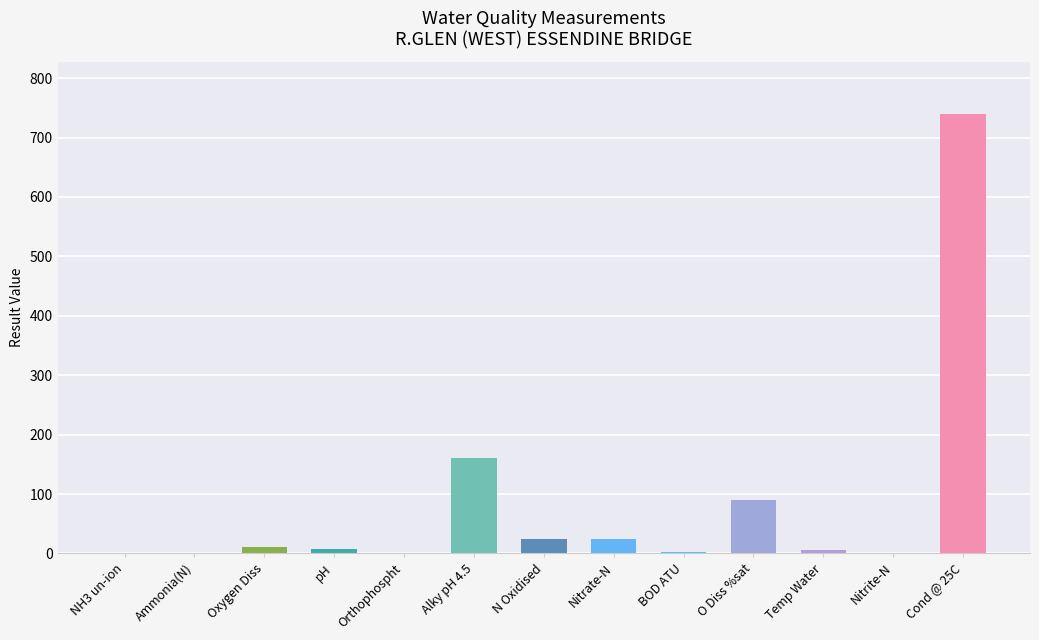

What is the greatest value displayed?

739.0